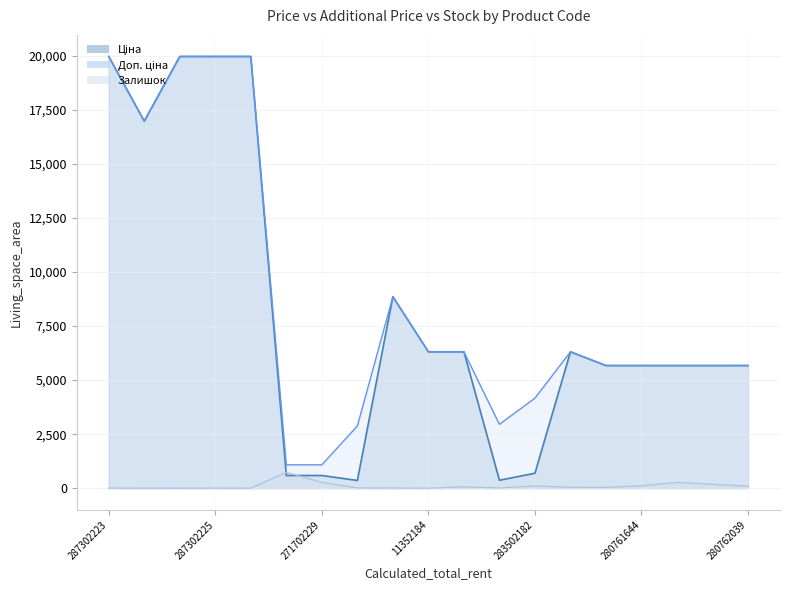

What is the difference between the Доп. ціна values at 283502182 and 11352151?

2143.2